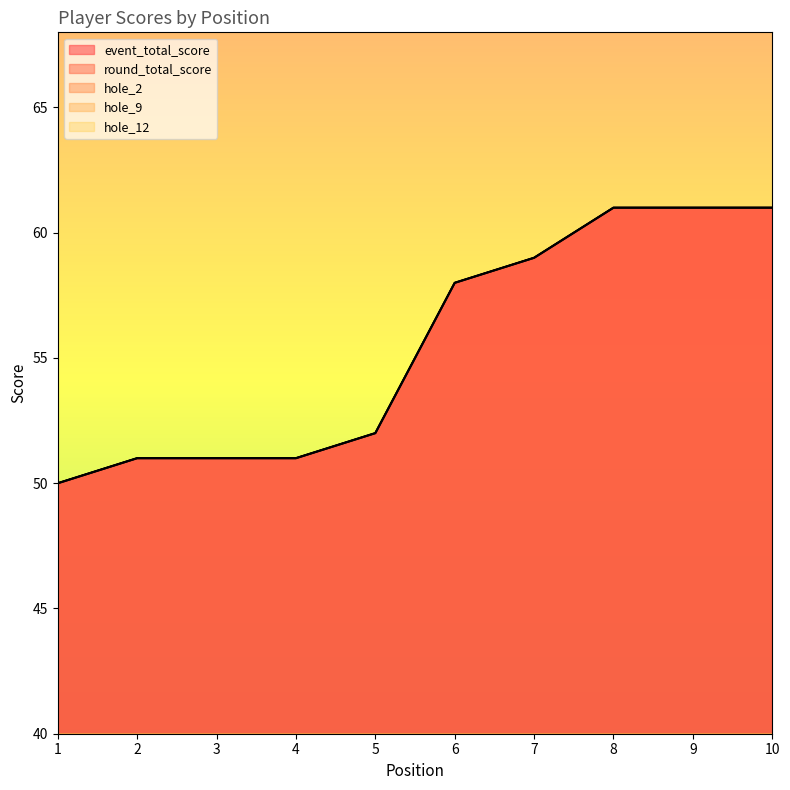

True or false: event_total_score and hole_9 cross at least once.

False